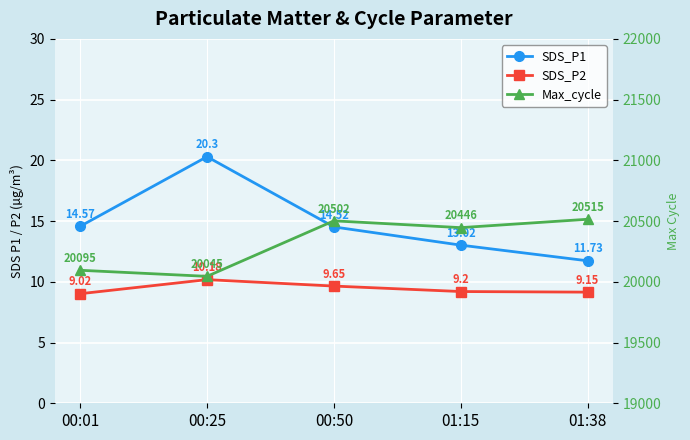

What is the average value of the SDS_P1 series?

14.8